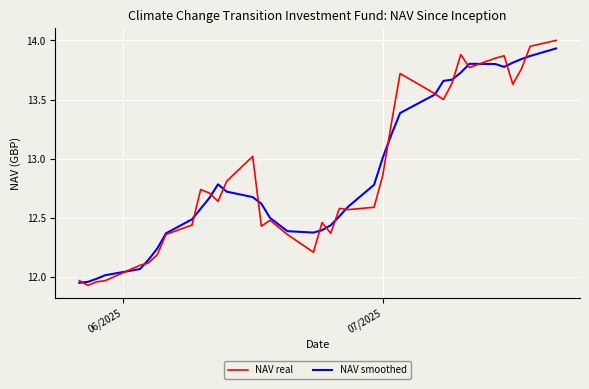

In NAV real, how many points are lower than both neighbors (excluding endpoints)?

9